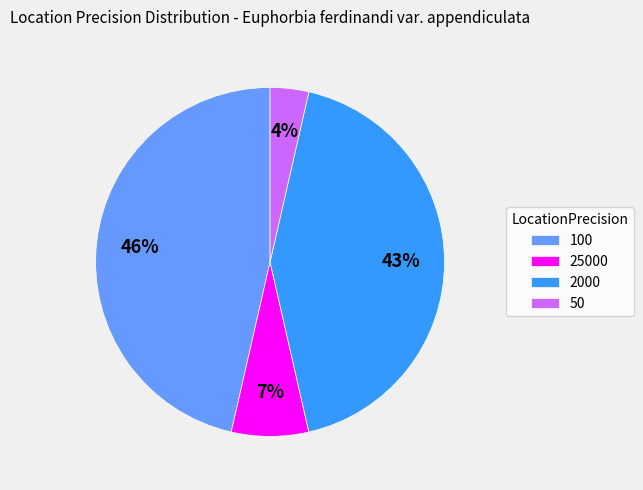

What is the largest slice in the pie chart?

100